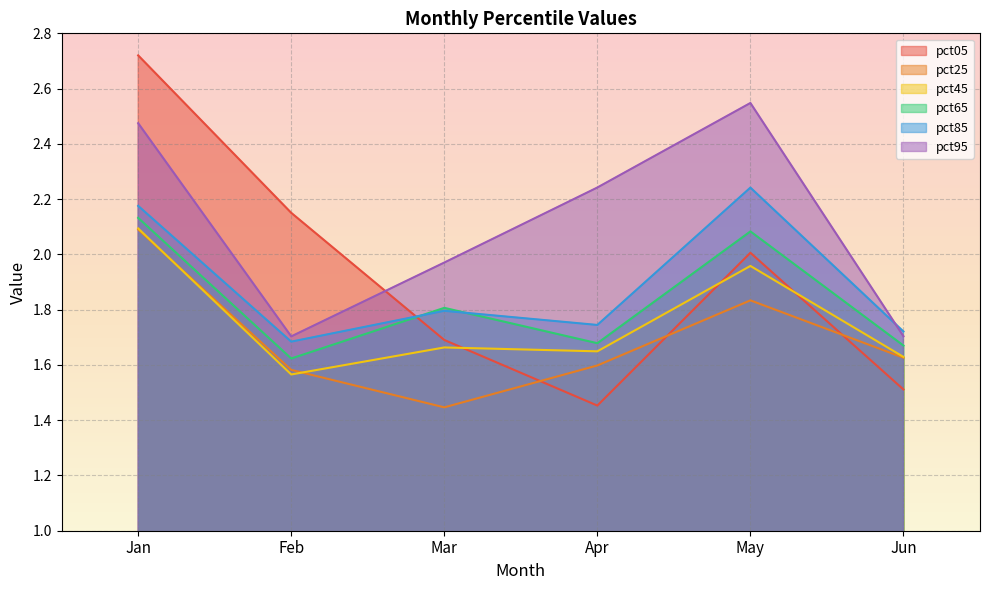

What is the highest value of the pct05 series?

2.7